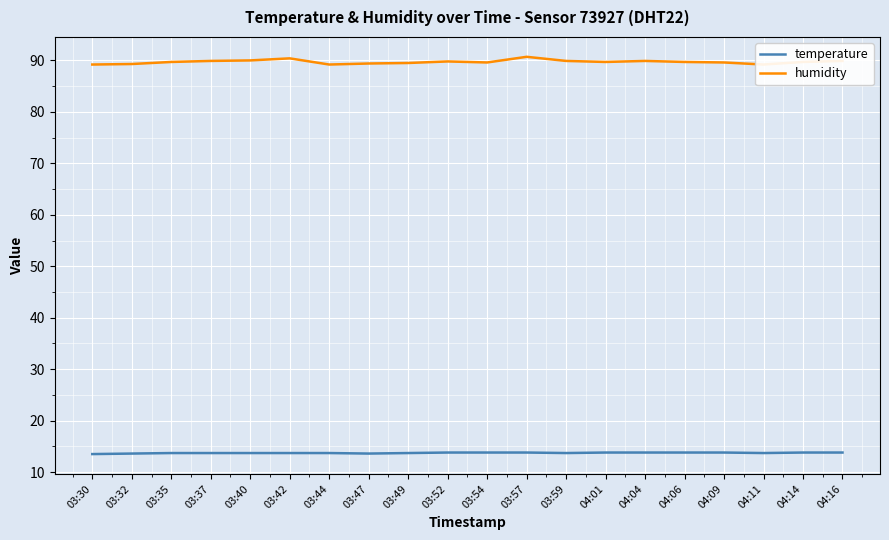

The temperature series shows 13.7 at 03:49. True or false?

True